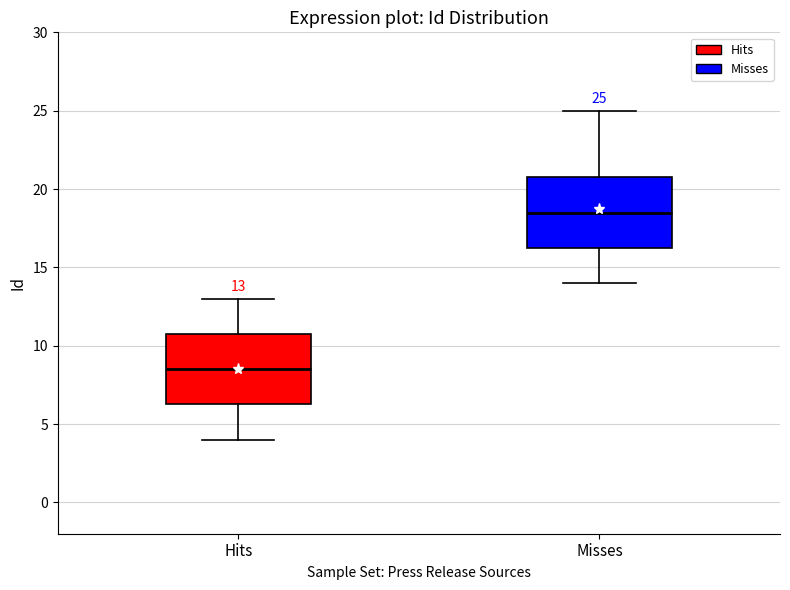

Which box's median line is the highest?

Misses